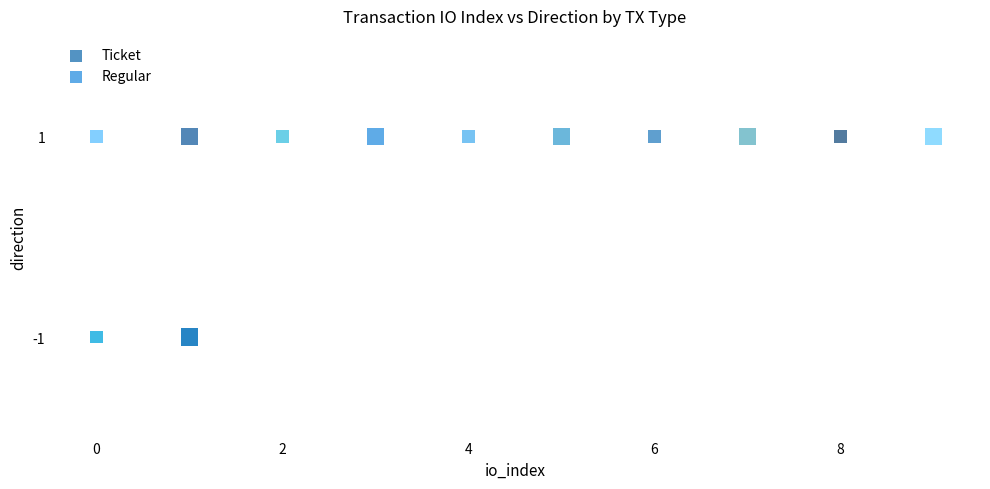

What are all the series names shown in the legend?

Ticket, Regular